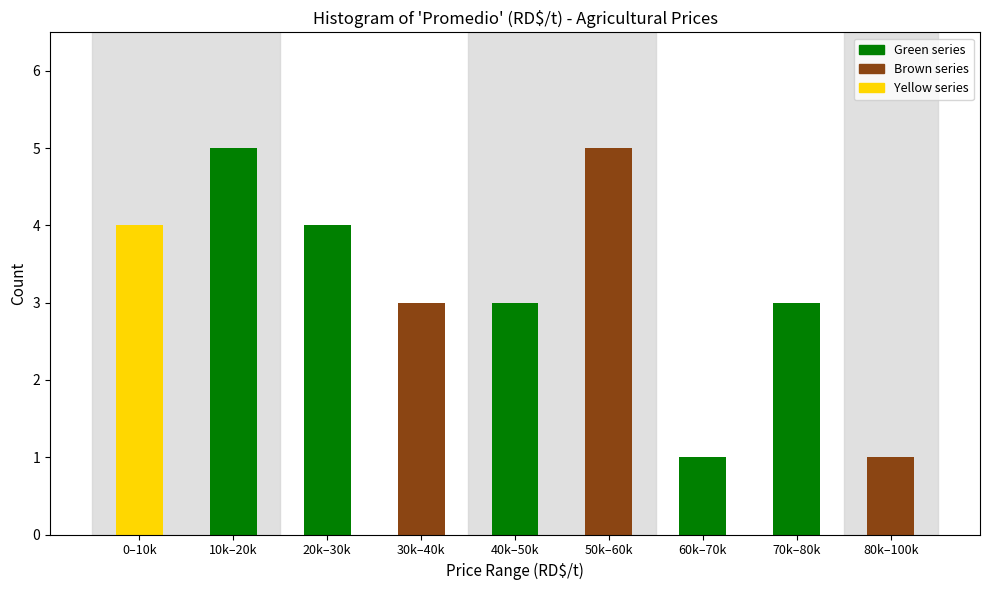

Reading left to right, transcribe all the data shown in this chart.

0–10k=4	10k–20k=5	20k–30k=4	30k–40k=3	40k–50k=3	50k–60k=5	60k–70k=1	70k–80k=3	80k–100k=1